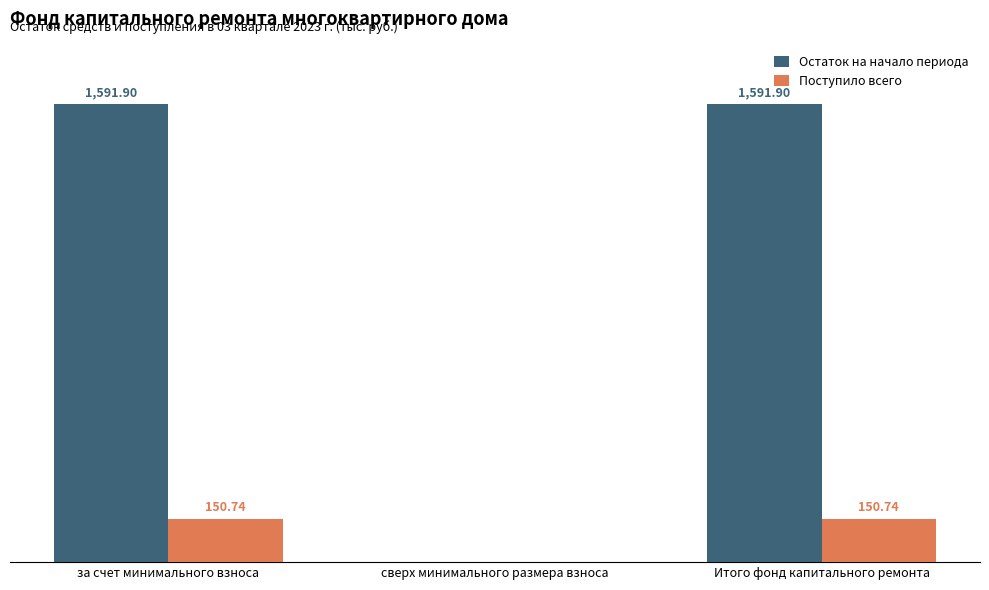

Which series changed the most between за счет минимального взноса and сверх минимального размера взноса?

Остаток на начало периода